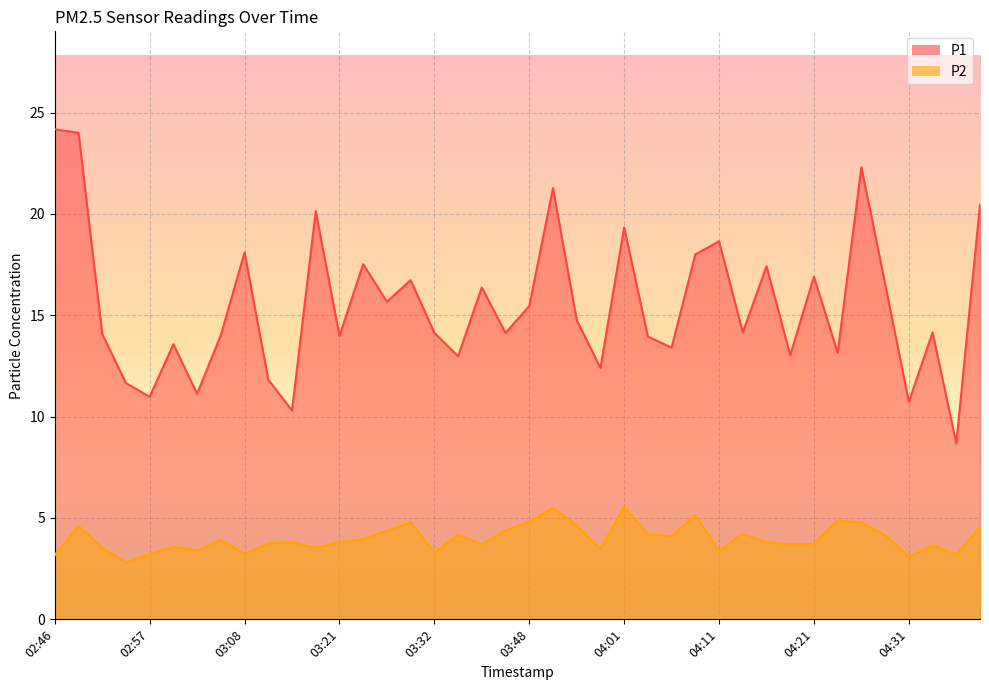

What is the minimum value shown in the chart?

2.8